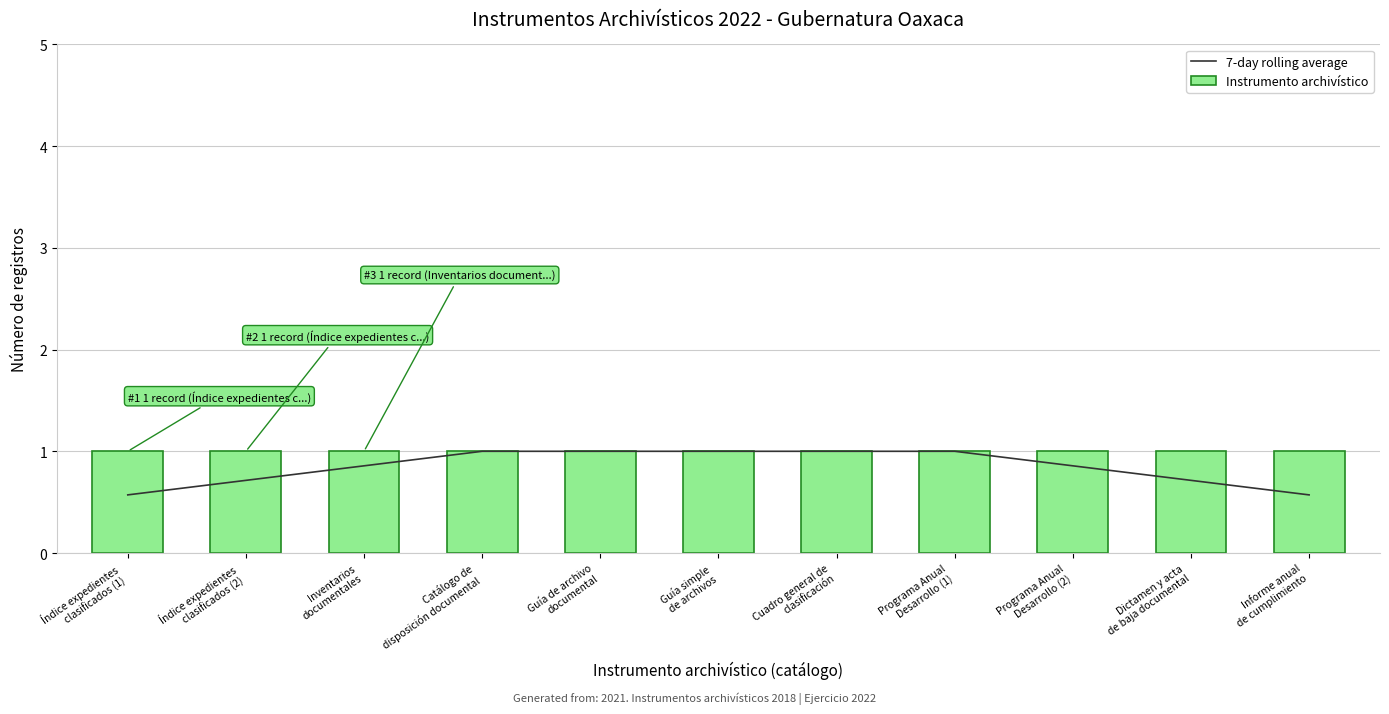

Does the chart contain any negative values?

No